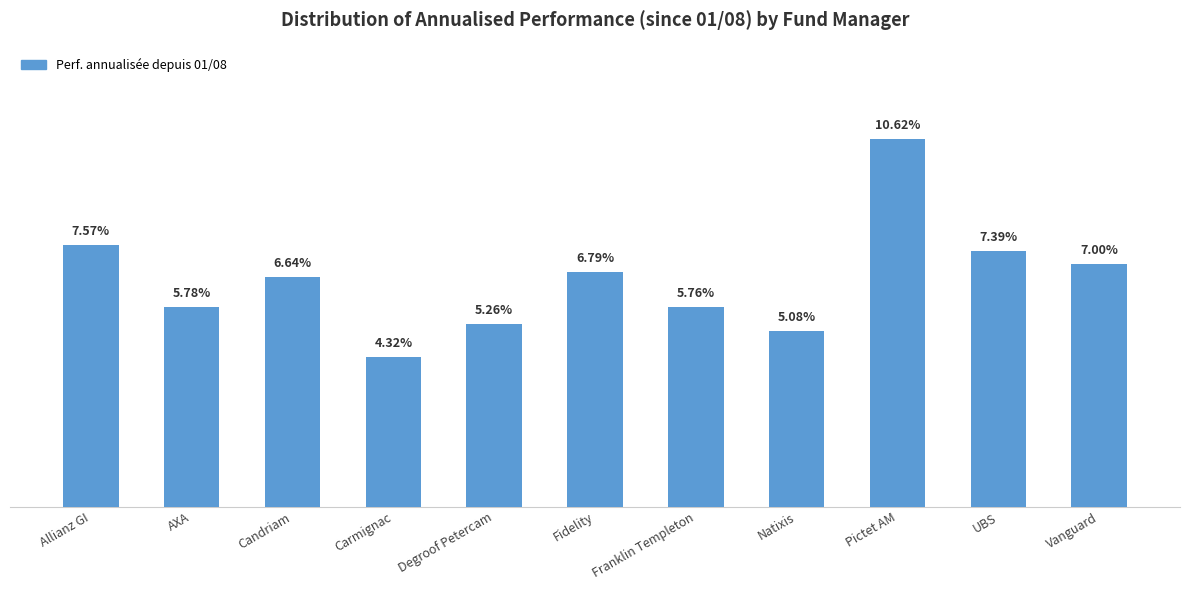

What position from the right is UBS?

2